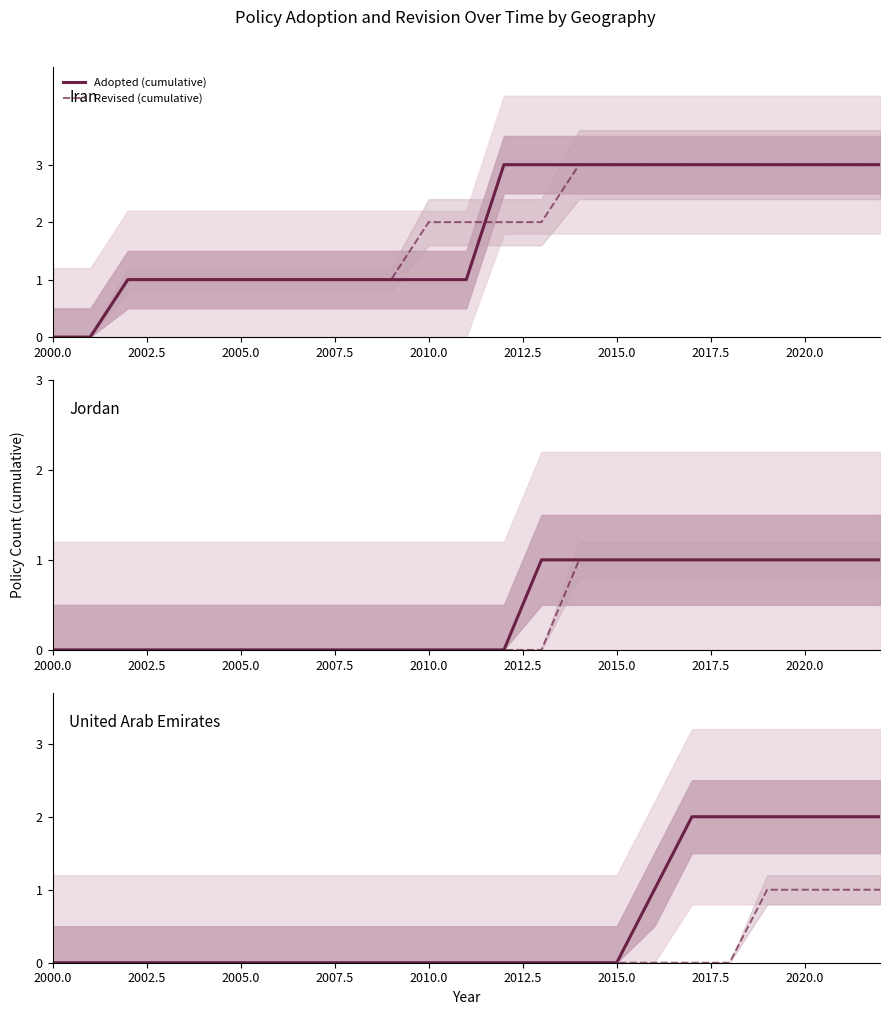

True or false: Revised (cumulative) has more than 2 interior local peaks.

False